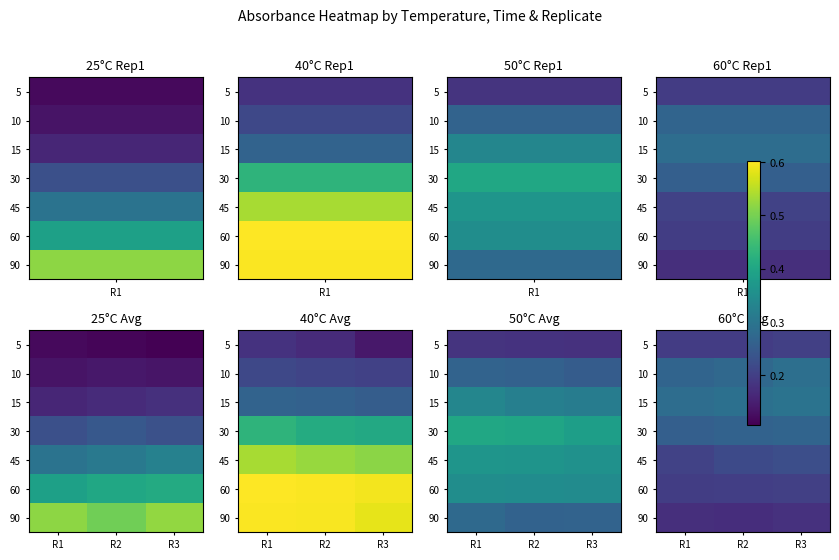

At which category is the sum across all series the highest?

R3